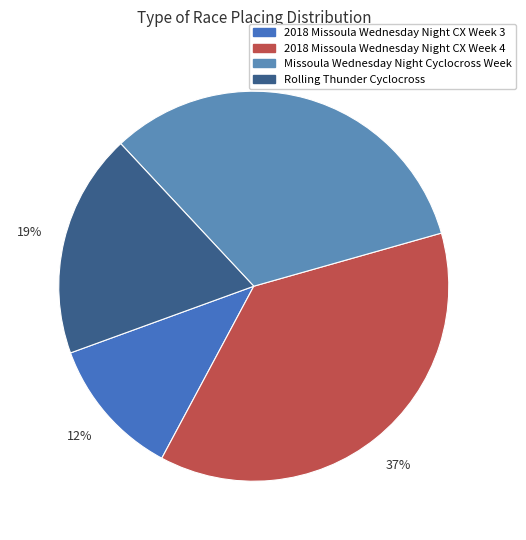

True or false: 2018 Missoula Wednesday Night CX Week 4 accounts for 37% of the total.

True